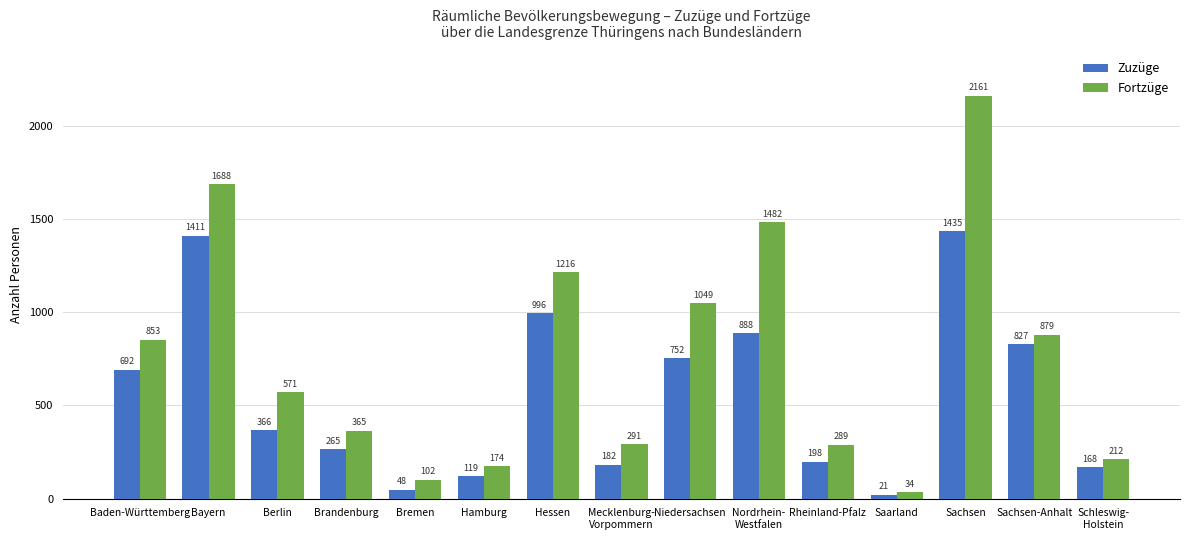

True or false: Zuzüge has a value of 888 at Nordrhein-
Westfalen.

True